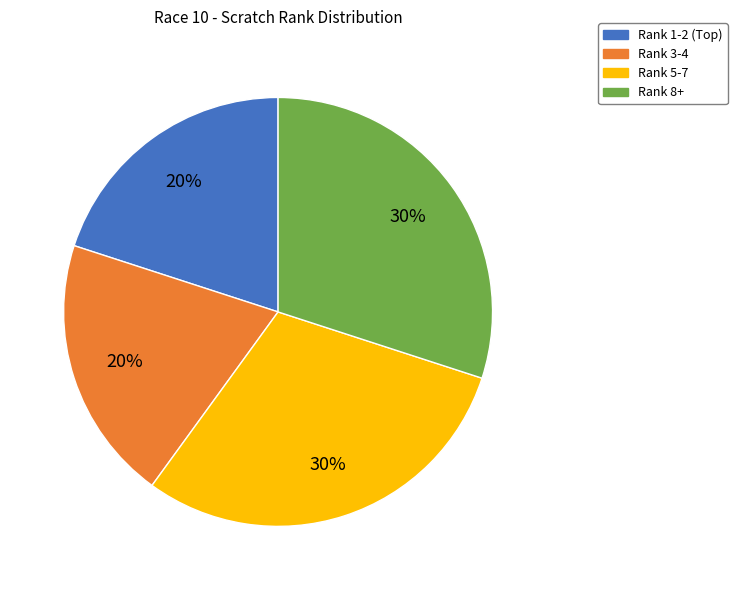

True or false: Rank 5-7 accounts for 30% of the total.

True